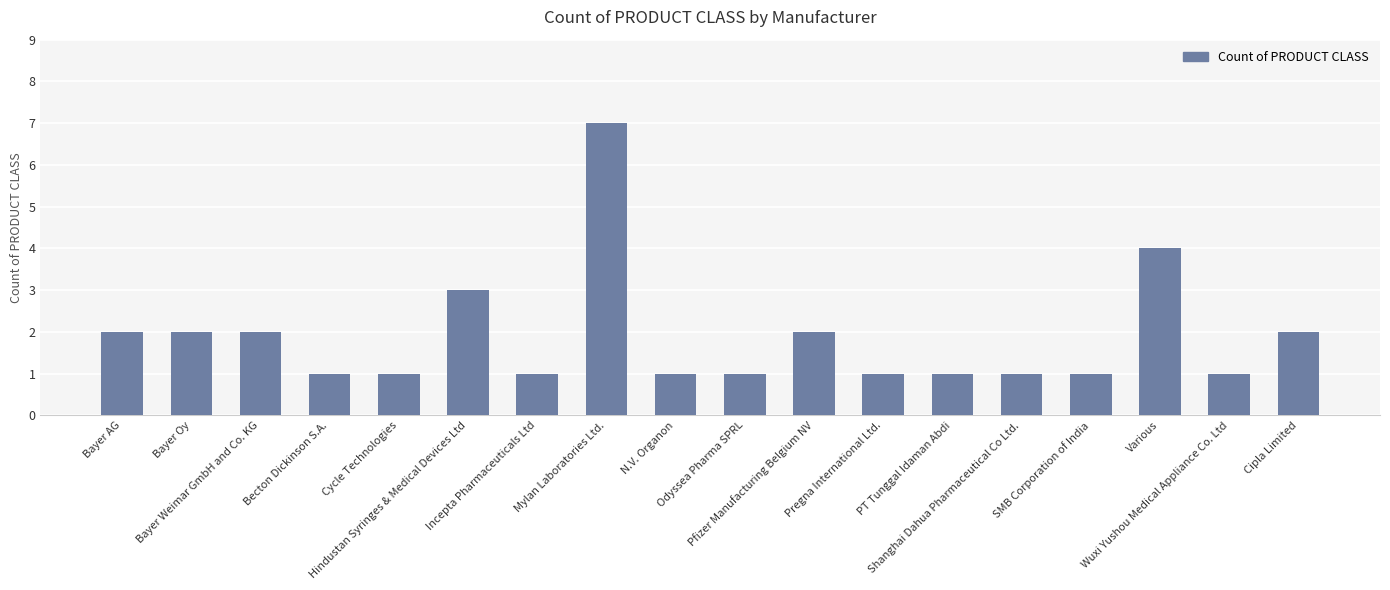

Reading left to right, what are all the values shown in this chart?

Bayer AG=2	Bayer Oy=2	Bayer Weimar GmbH and Co. KG=2	Becton Dickinson S.A.=1	Cycle Technologies=1	Hindustan Syringes & Medical Devices Ltd=3	Incepta Pharmaceuticals Ltd=1	Mylan Laboratories Ltd.=7	N.V. Organon=1	Odyssea Pharma SPRL=1	Pfizer Manufacturing Belgium NV=2	Pregna International Ltd.=1	PT Tunggal Idaman Abdi=1	Shanghai Dahua Pharmaceutical Co Ltd.=1	SMB Corporation of India=1	Various=4	Wuxi Yushou Medical Appliance Co. Ltd=1	Cipla Limited=2